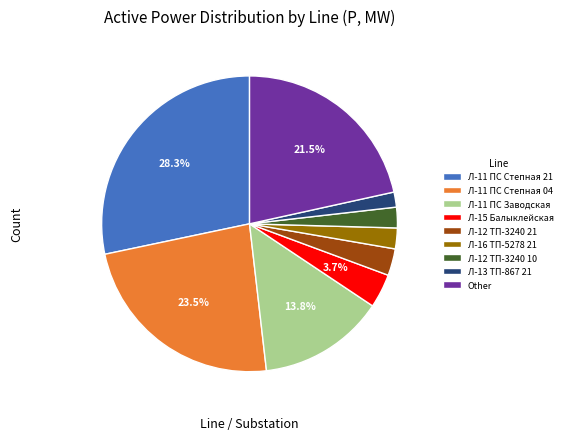

Is the sum of Л-13 ТП-867 21 and Л-12 ТП-3240 21 greater than half?

No